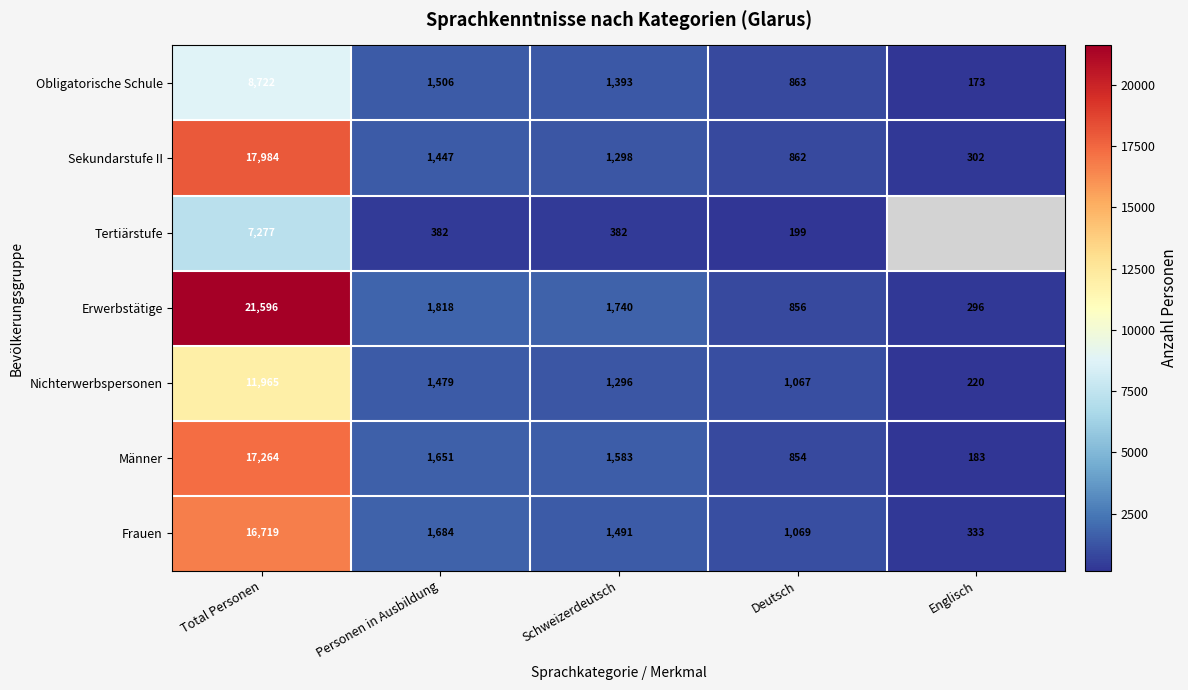

Rank the series at Schweizerdeutsch from highest to lowest value.

Erwerbstätige, Männer, Frauen, Obligatorische Schule, Sekundarstufe II, Nichterwerbspersonen, Tertiärstufe